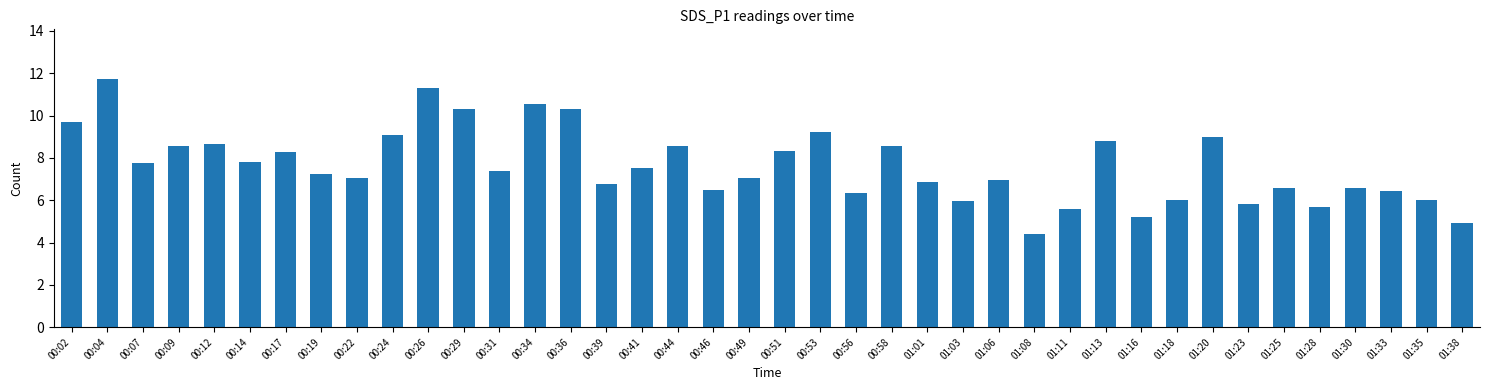

What position from the left is 00:34?

14